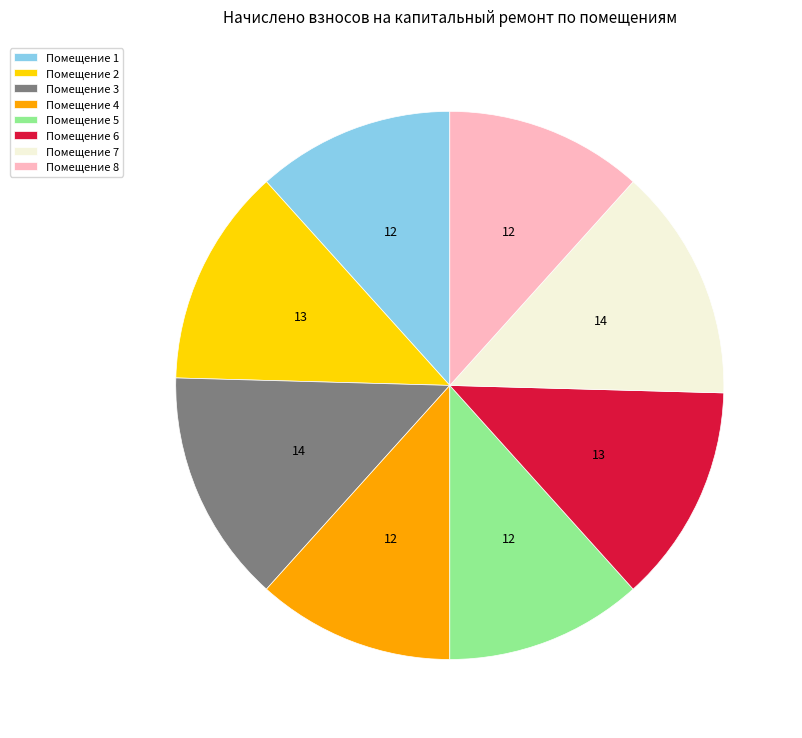

Does Помещение 1 represent more than half of the total?

No